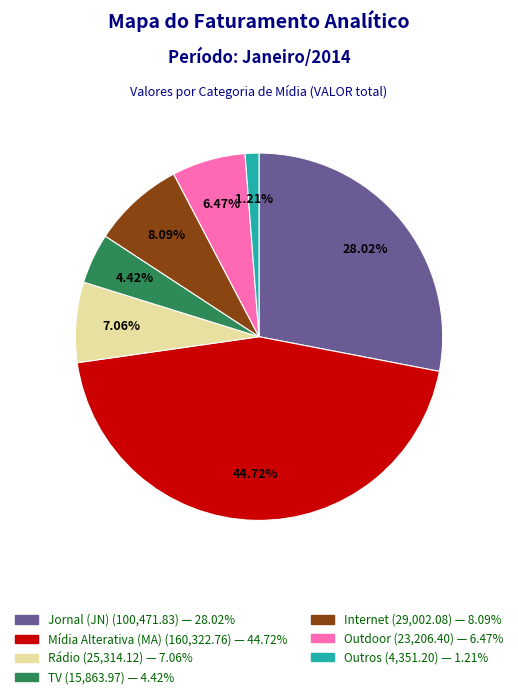

Is there any slice that represents more than half of the pie?

No